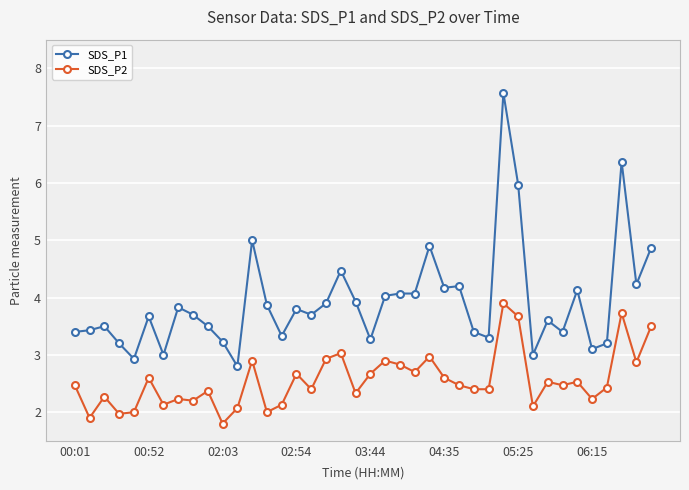

Rank the series by their average value, from lowest to highest.

SDS_P2, SDS_P1